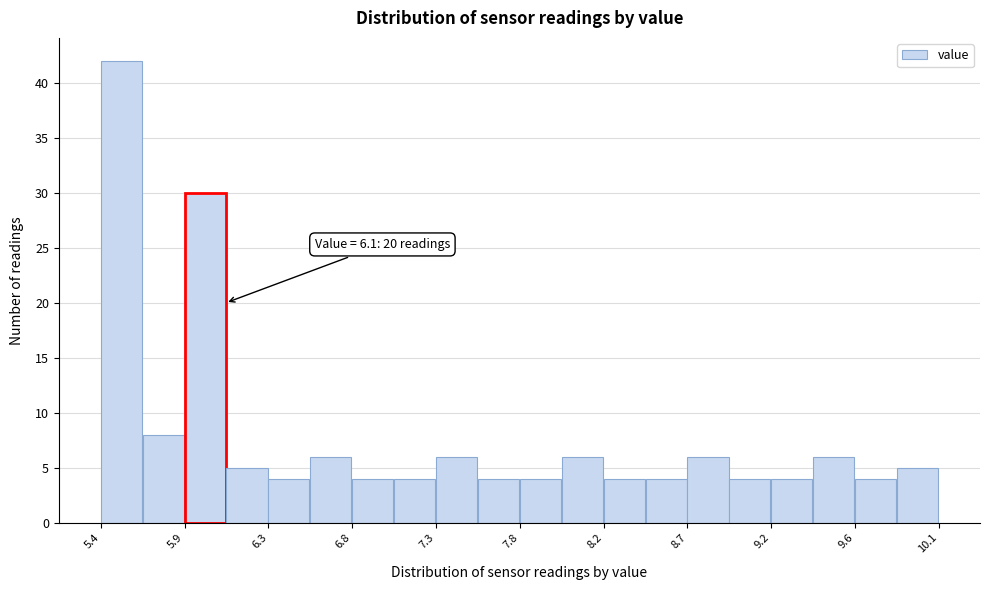

Over which range of the x-axis is the bar tallest?

5.400 to 5.635